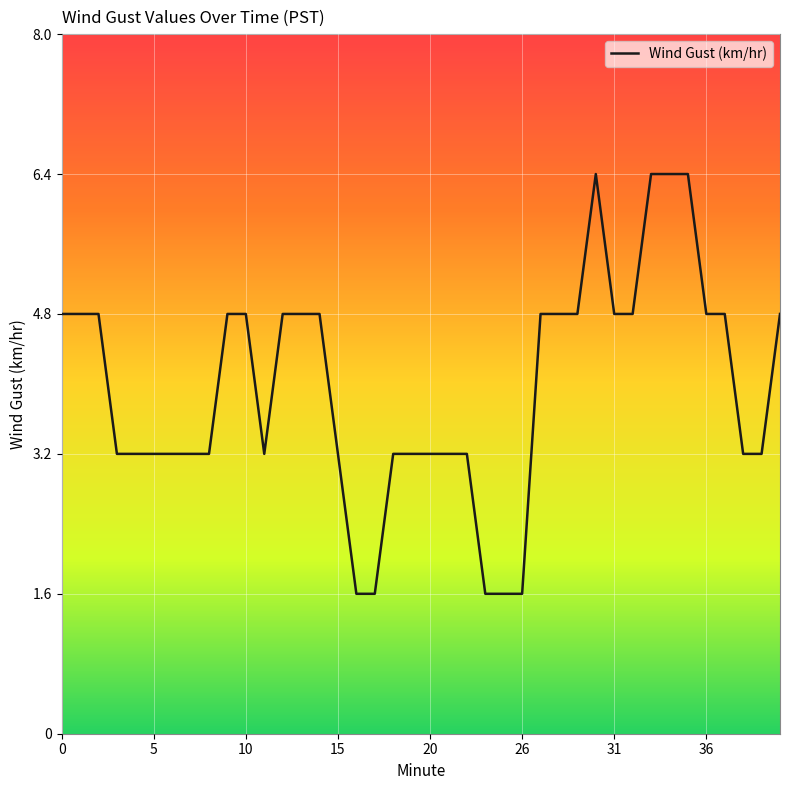

What is the maximum value shown in the chart?

6.4